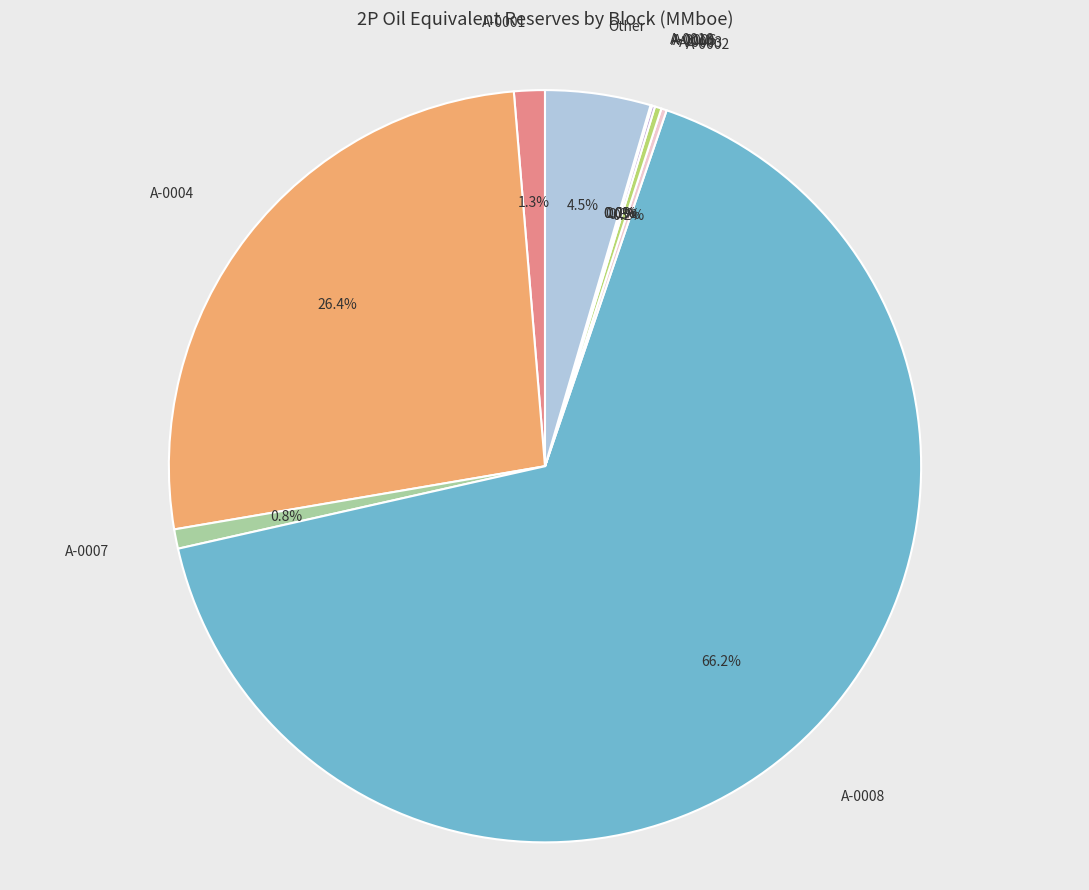

Rank the categories by value from highest to lowest.

A-0008, A-0004, Other, A-0001, A-0007, A-0003, A-0002, A-0006, A-0010, A-0016